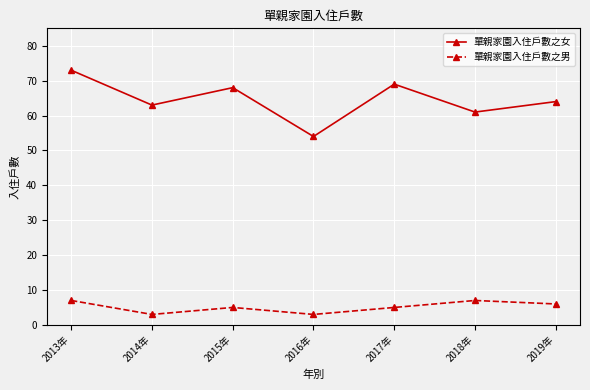

What is the value of the 單親家園入住戶數之男 point at the 1st from the left?

7